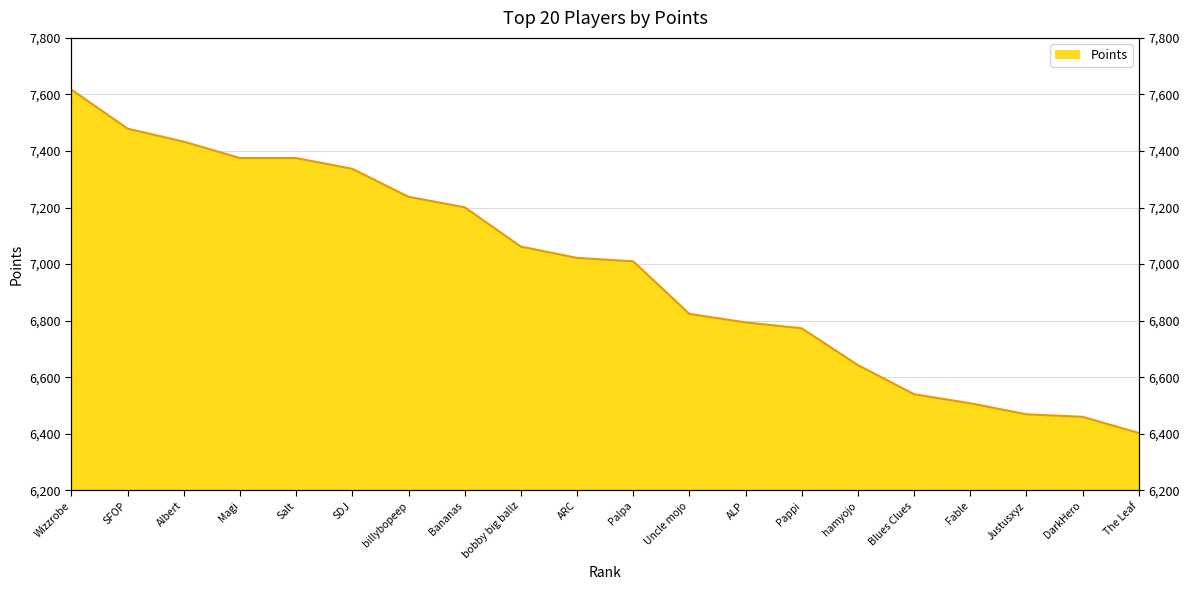

What is the value of the 1st point from the left?

7617